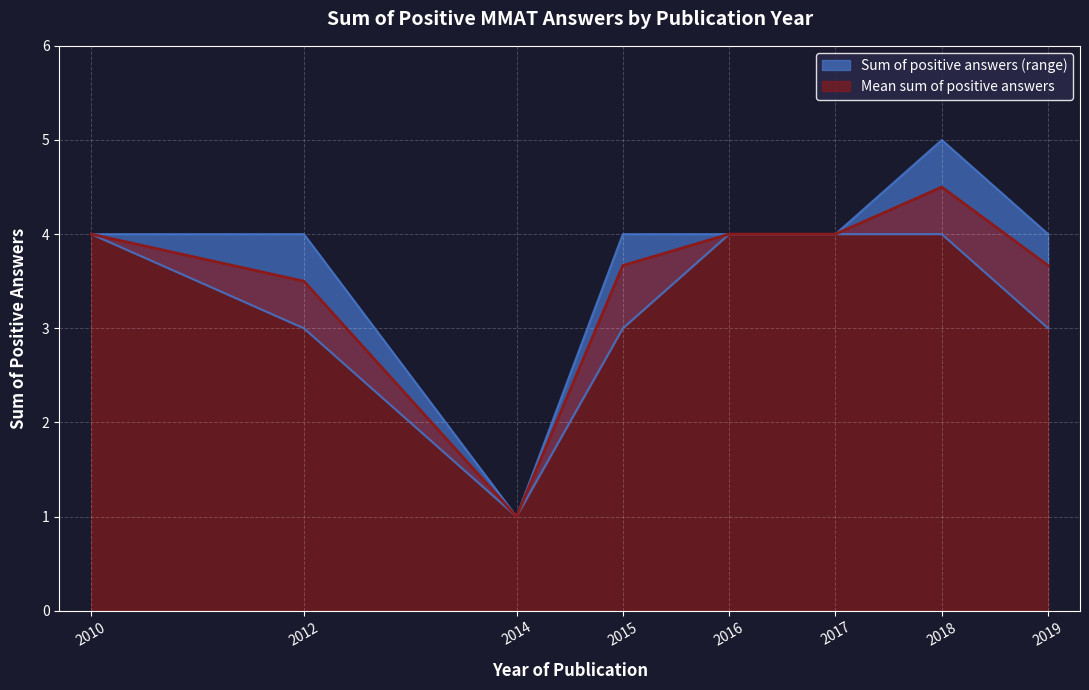

The chart shows a value of 0 at 2014. True or false?

False